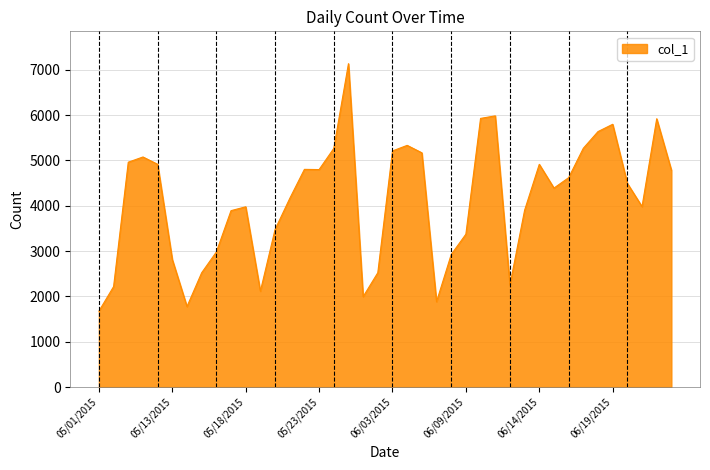

What is the difference between the maximum and minimum values?

5459